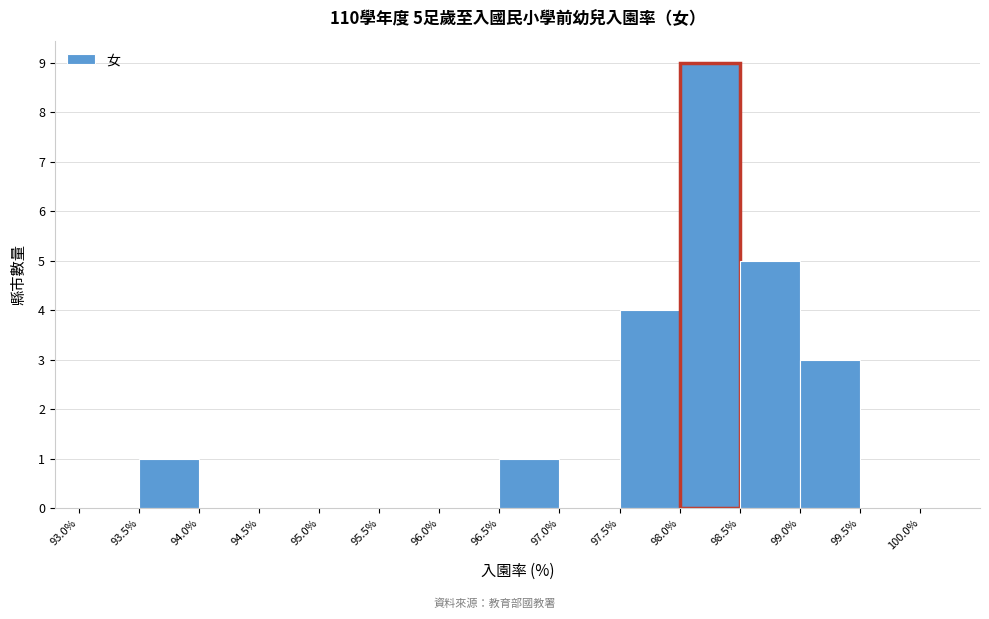

Over which range of the x-axis is the bar tallest?

98.0% to 98.5%